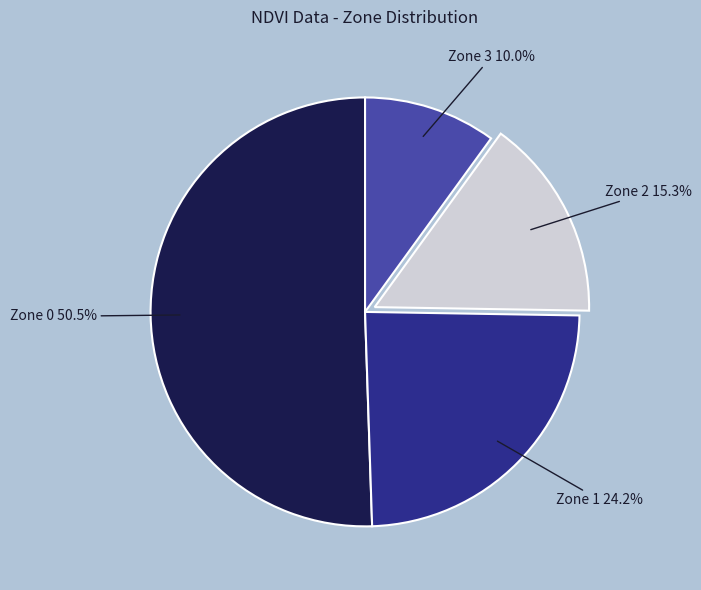

What is the smallest slice in the pie chart?

Zone 3